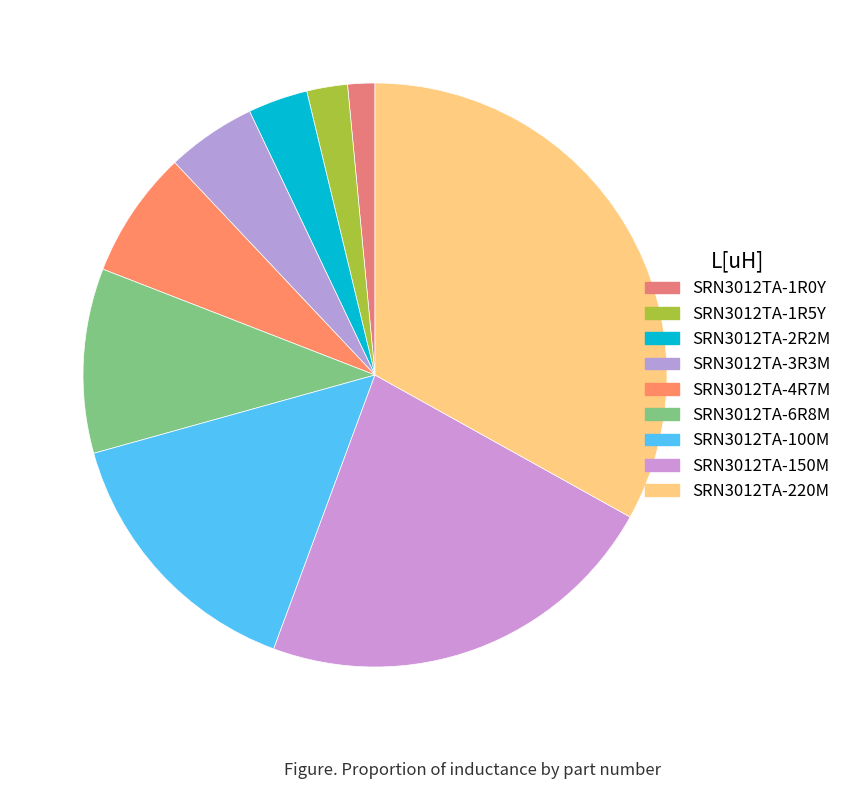

True or false: SRN3012TA-4R7M accounts for 18% of the total.

False